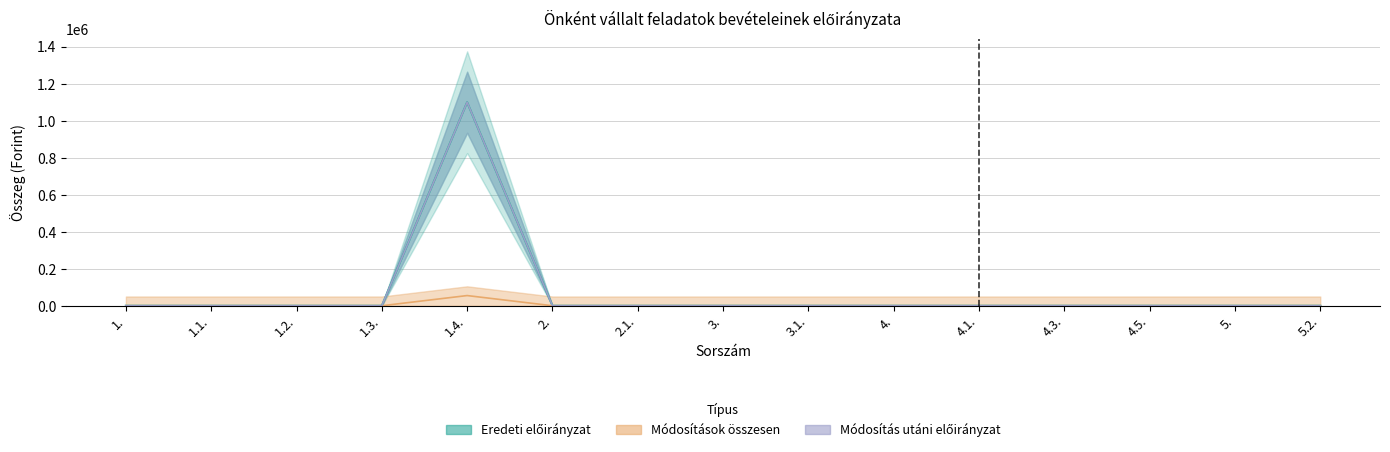

Rank the categories by Módosítás utáni előirányzat value from highest to lowest.

1.4., 1., 1.1., 1.2., 1.3., 2., 2.1., 3., 3.1., 4., 4.1., 4.3., 4.5., 5., 5.2.